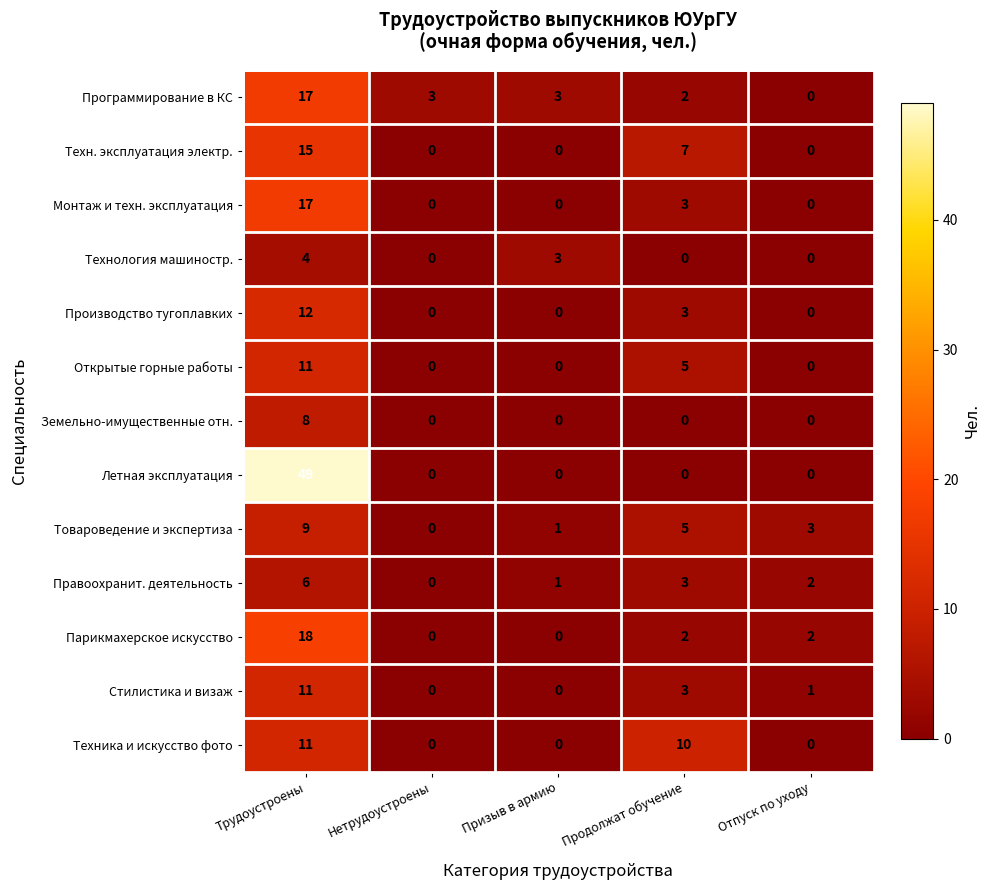

What is the maximum value for Летная эксплуатация?

49